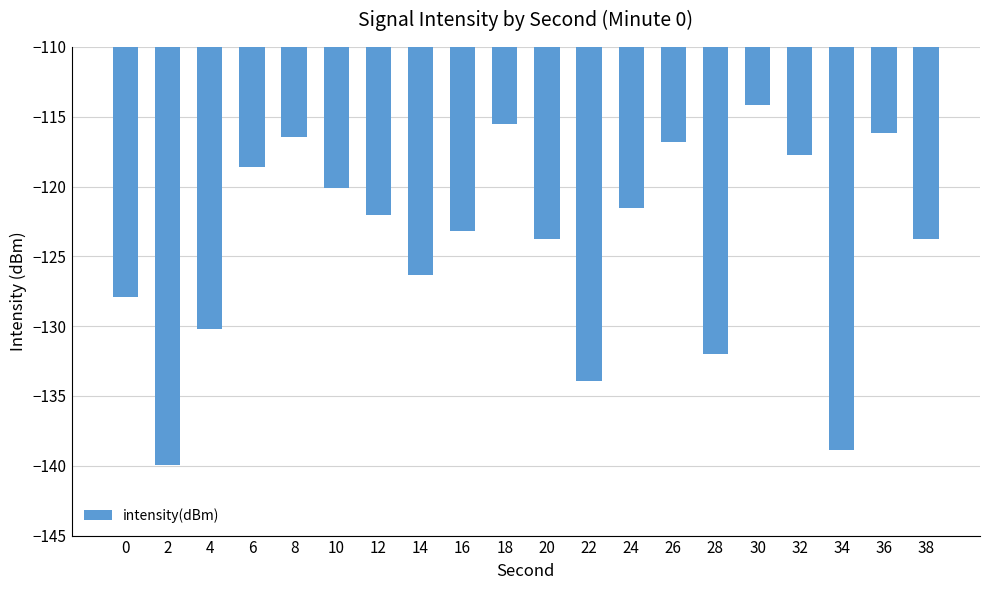

What is the smallest value displayed?

-140.0